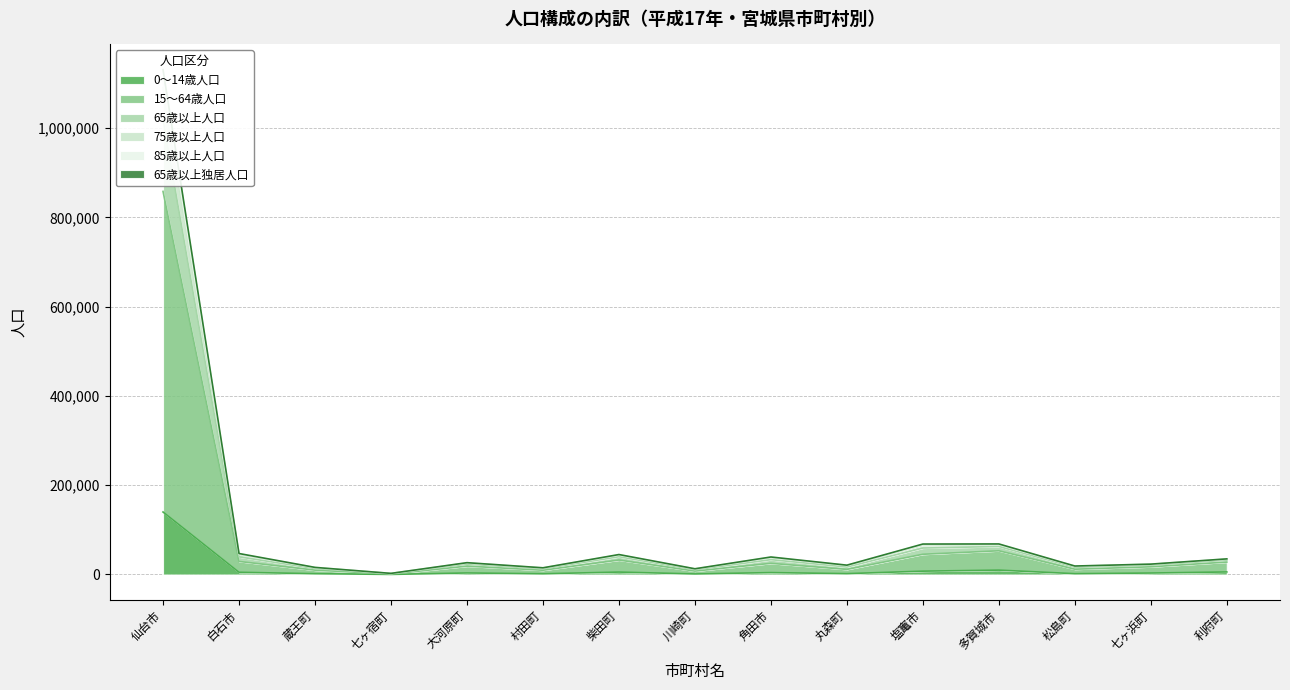

At which category does the chart reach its minimum across all series?

七ヶ宿町